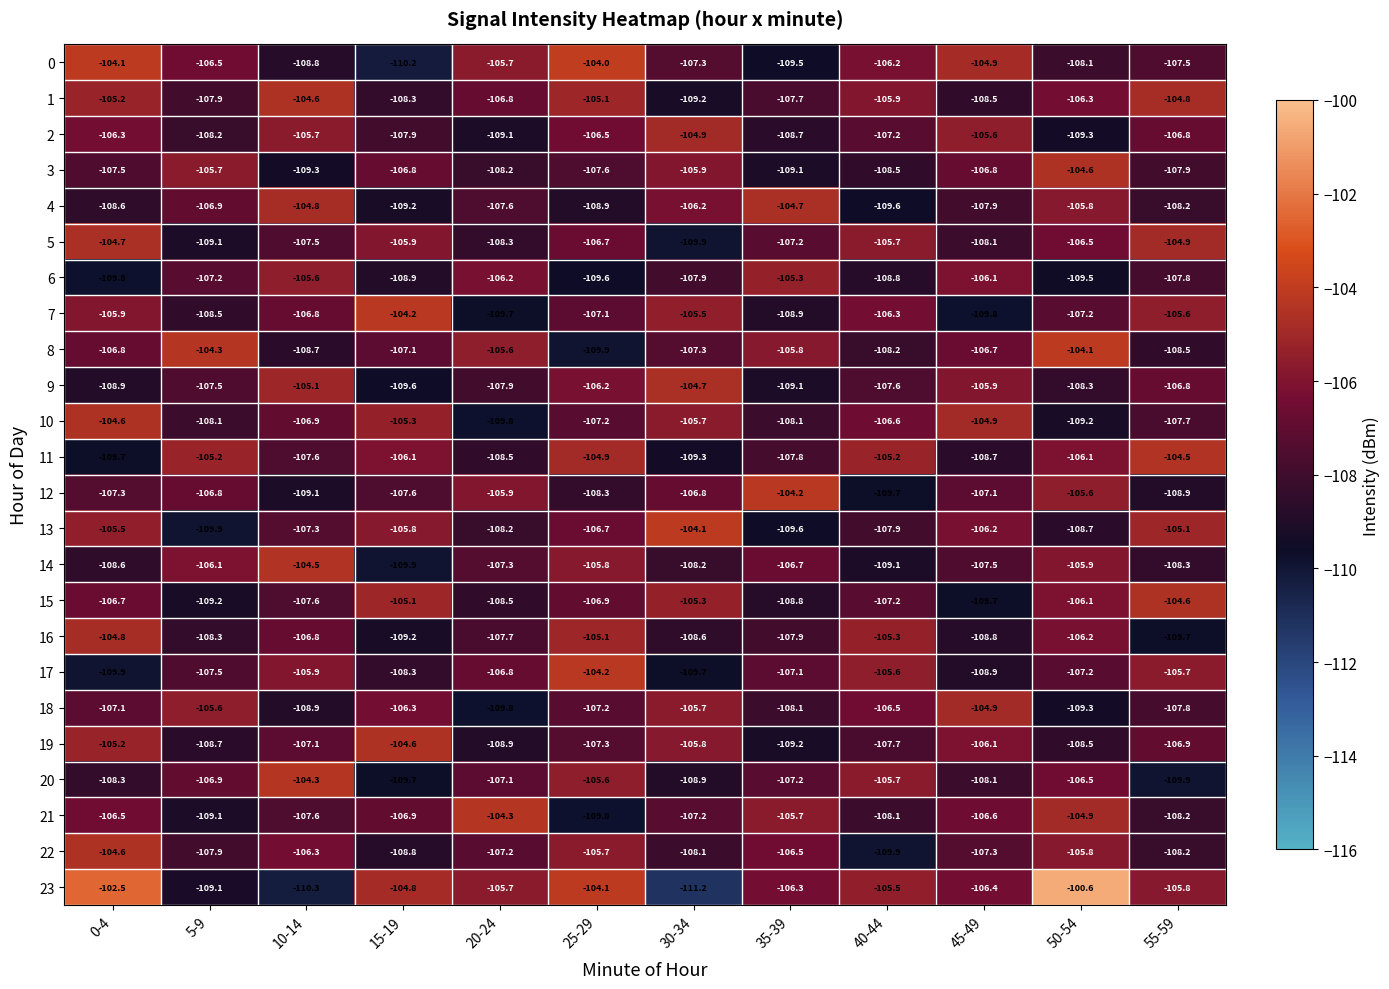

What is the sum of all 15 values?

-1285.7